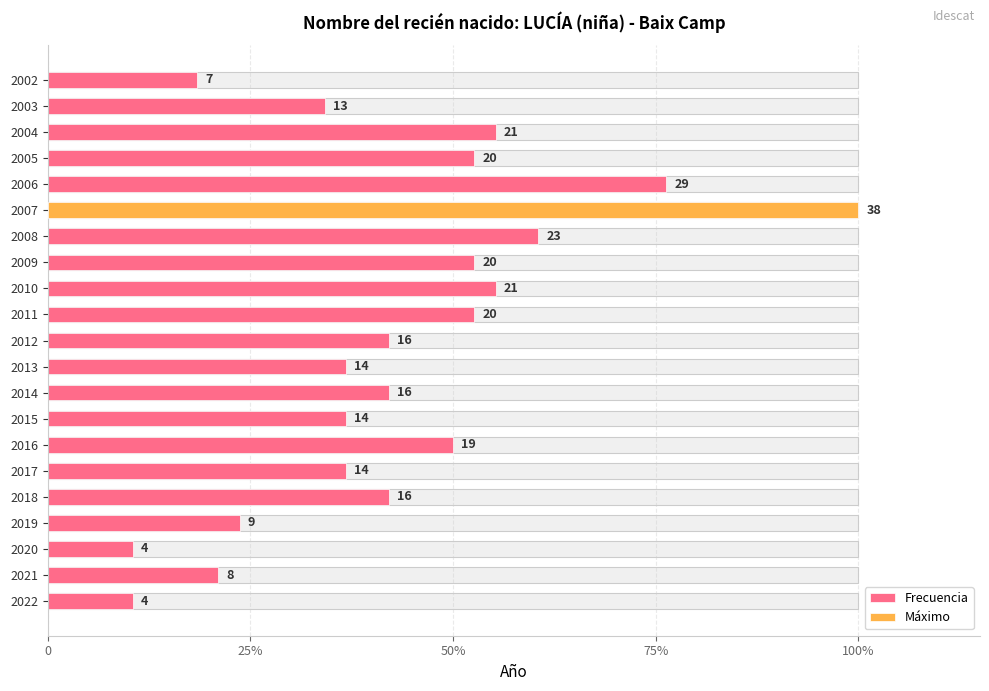

Reading left to right, list all the values displayed in this chart.

0.1	0.2	0.1	0.2	0.4	0.4	0.5	0.4	0.4	0.4	0.4	0.5	0.6	0.5	0.6	1.0	0.8	0.5	0.6	0.3	0.2